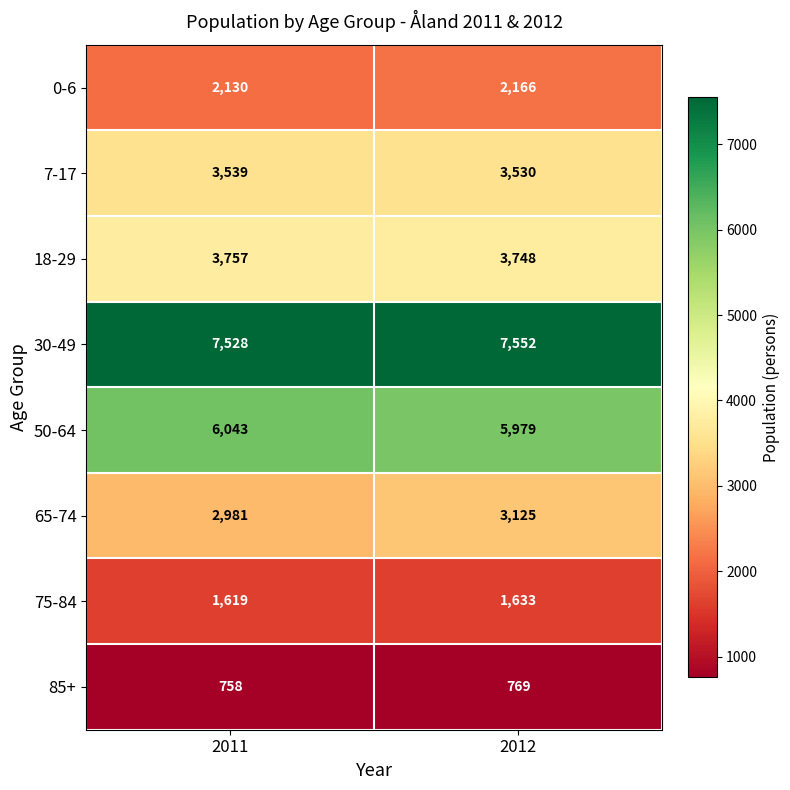

Reading left to right, transcribe all the data shown in this chart.

0-6: 2130	2166
7-17: 3539	3530
18-29: 3757	3748
30-49: 7528	7552
50-64: 6043	5979
65-74: 2981	3125
75-84: 1619	1633
85+: 758	769